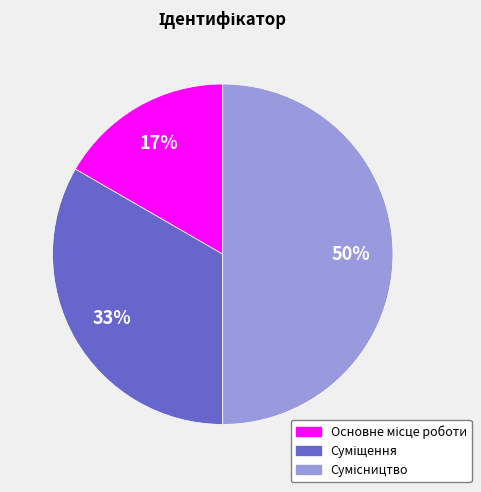

To the nearest percent, what is the average slice percentage?

33%